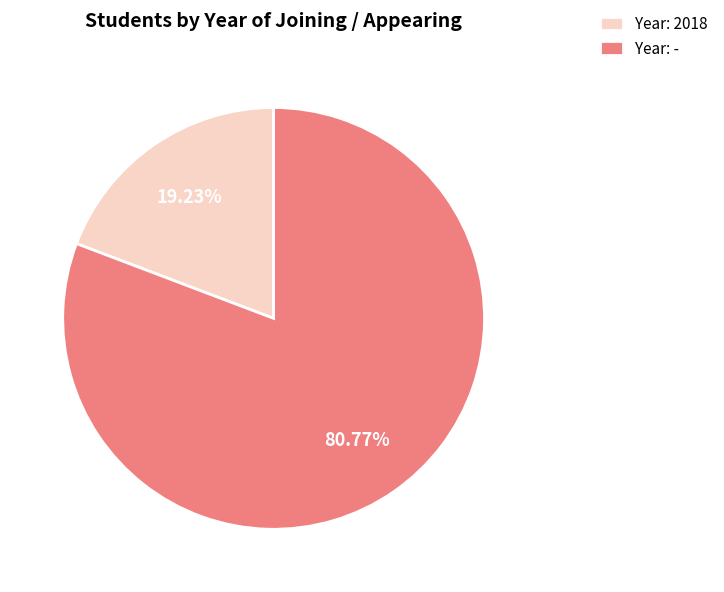

Do Year: 2018 and Year: - together represent more than half of the pie?

Yes